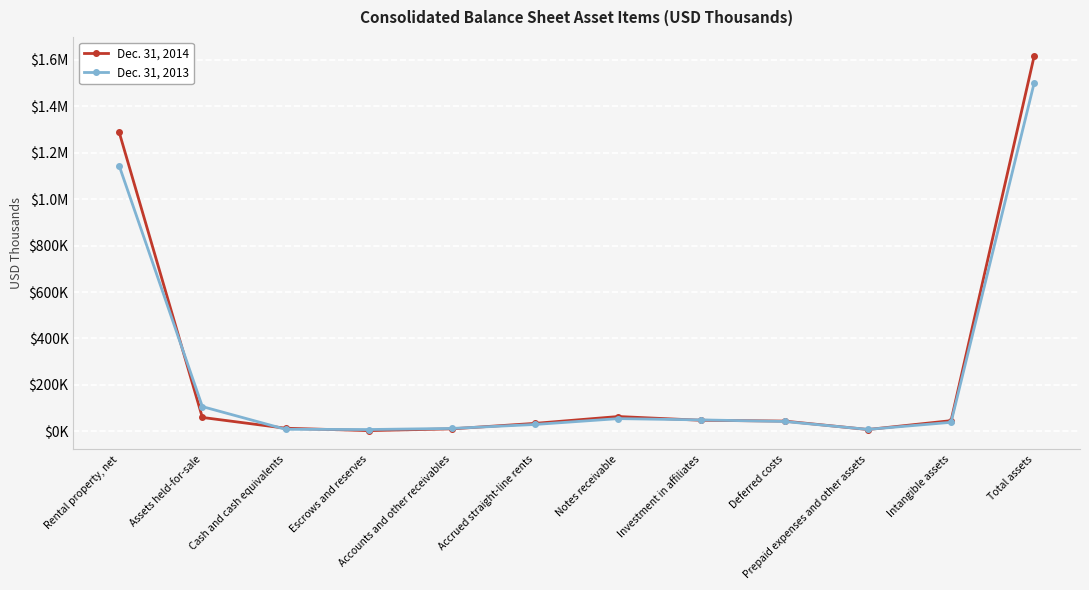

Is it true that Dec. 31, 2013 equals 179282 at Assets held-for-sale?

False